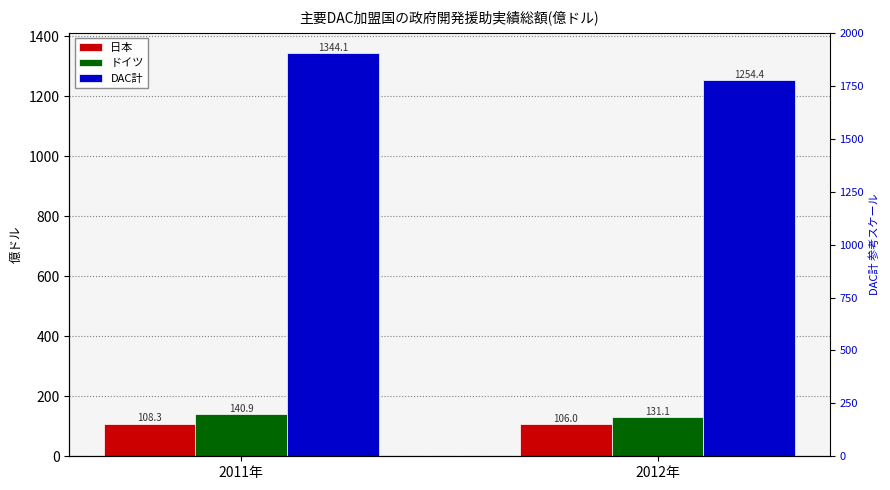

What is the smallest value displayed?

106.0